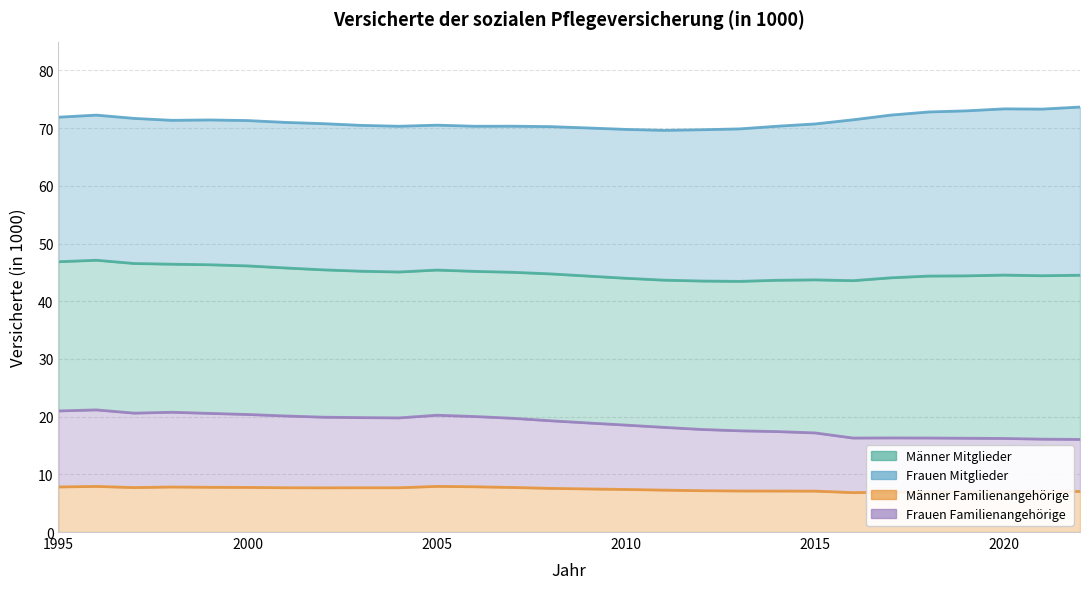

Is the value of Männer Familienangehörige at 2012 greater than the value of Frauen Familienangehörige at 1997?

No